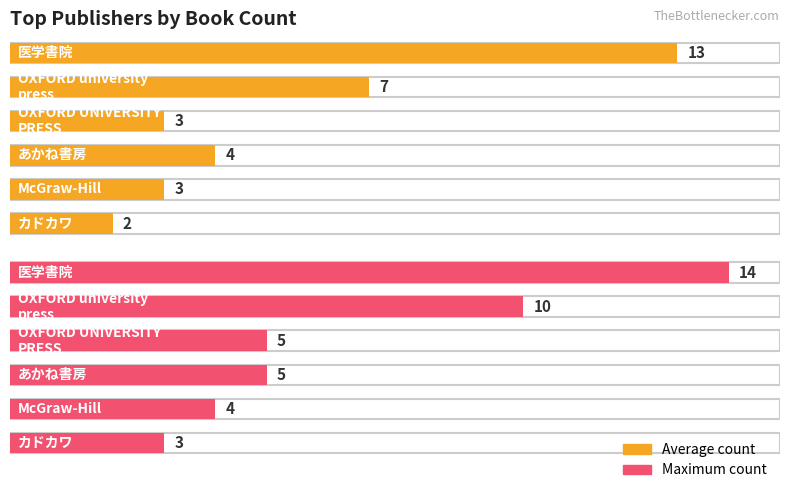

List the series in order of their peak value, highest first.

Maximum utilization, Average utilization